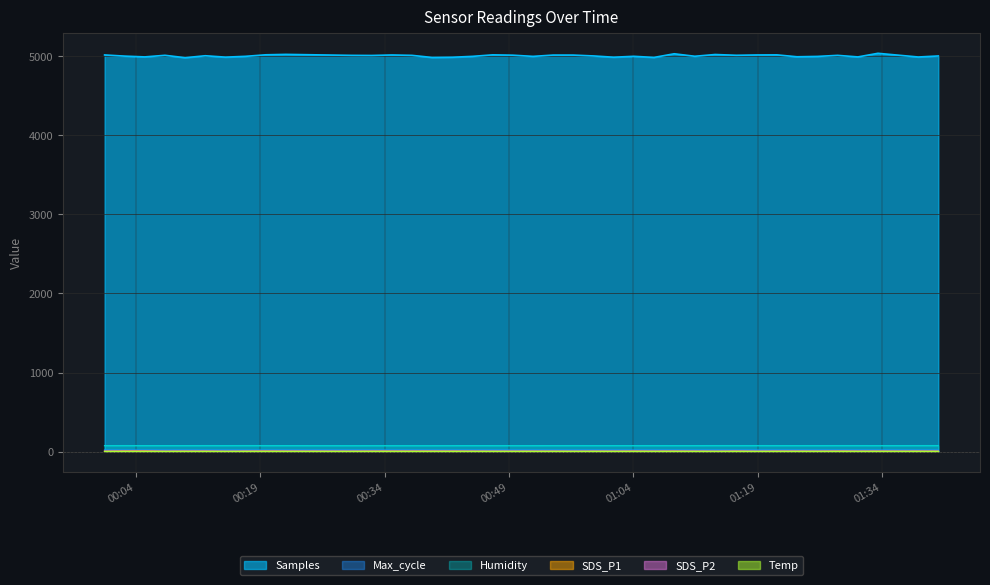

Which series has the largest range (max minus min)?

Samples